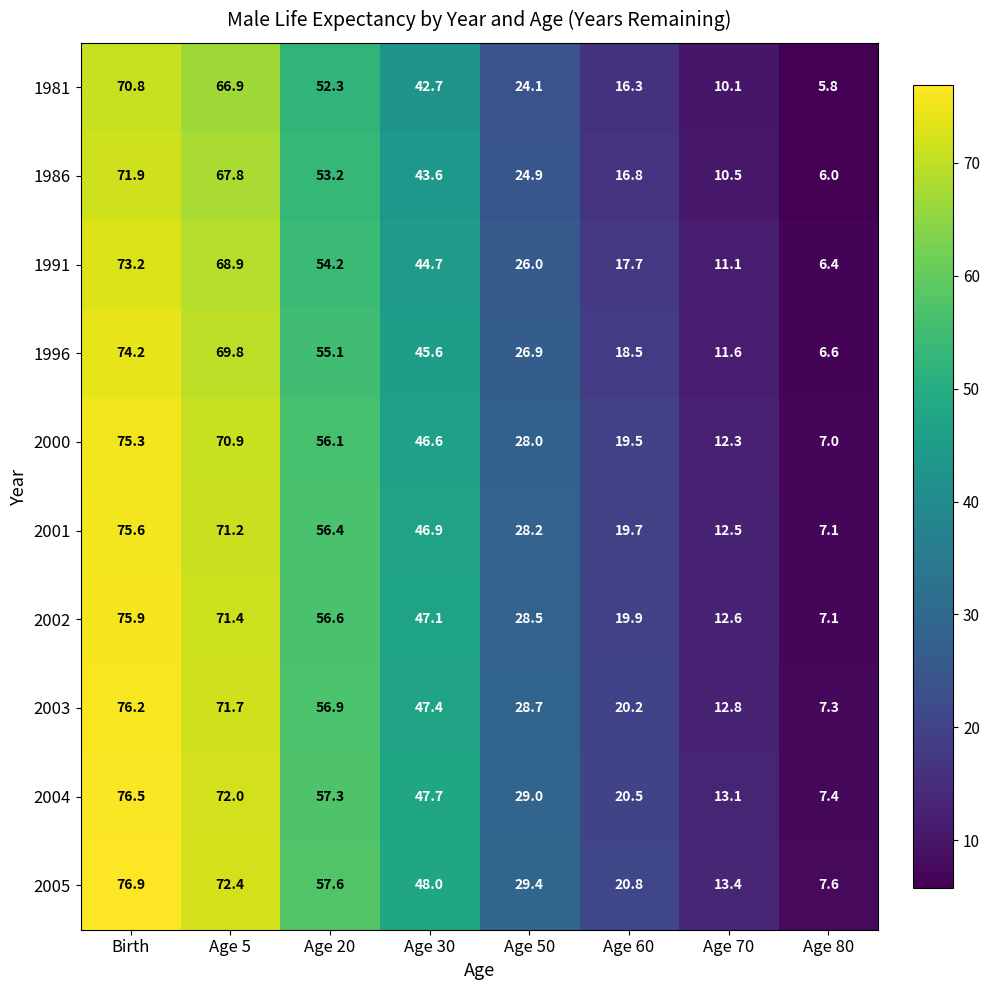

At Age 70, list the series in order from smallest to largest.

1981, 1986, 1991, 1996, 2000, 2001, 2002, 2003, 2004, 2005